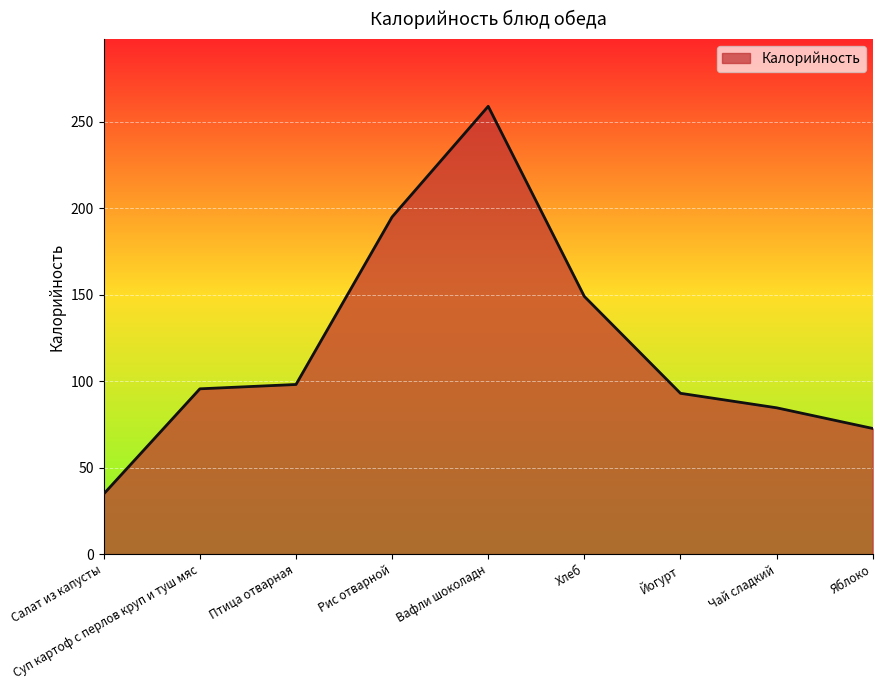

Reading right to left, transcribe all the data shown in this chart.

72.7	84.6	93.0	149.0	259.0	195.0	98.1	95.6	34.8